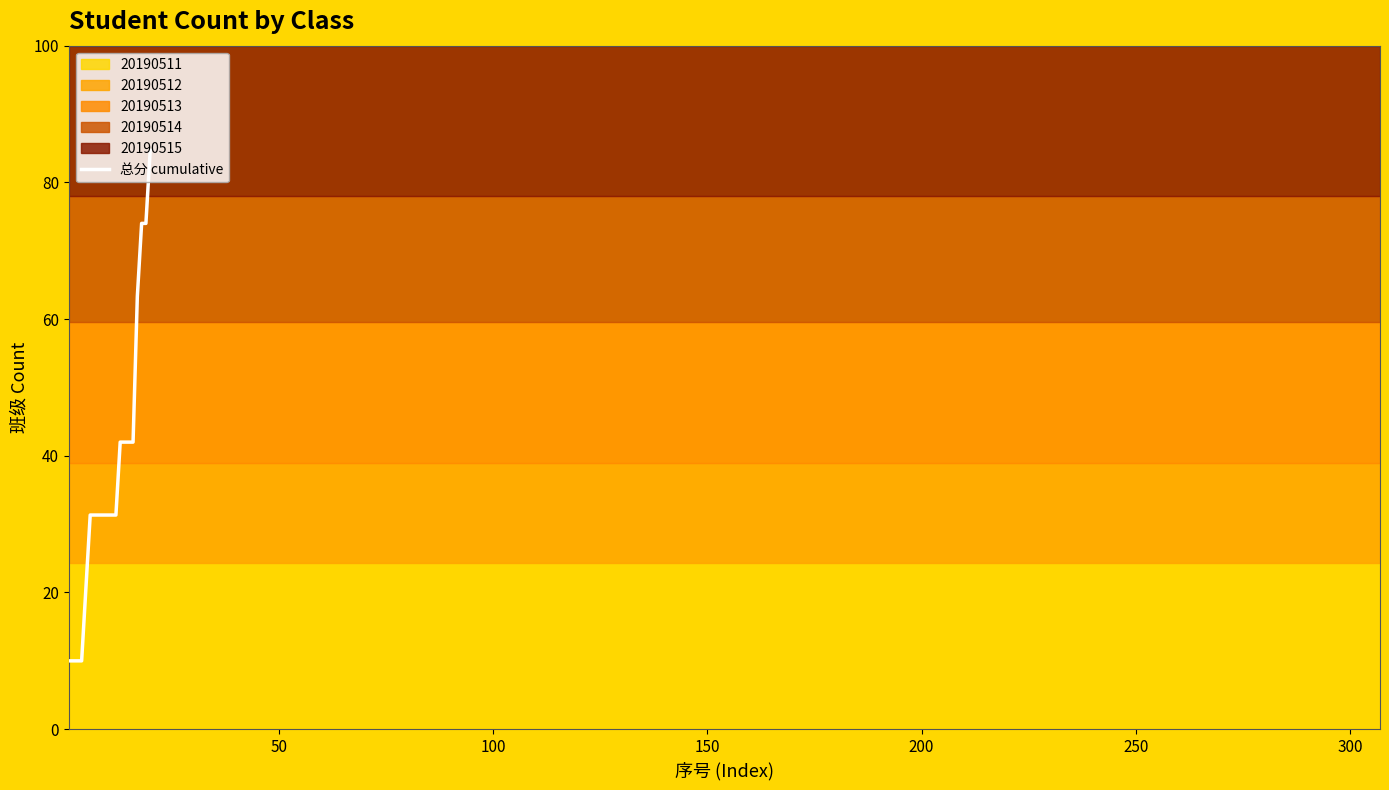

What is the minimum value for 总分 cumulative?

10.0